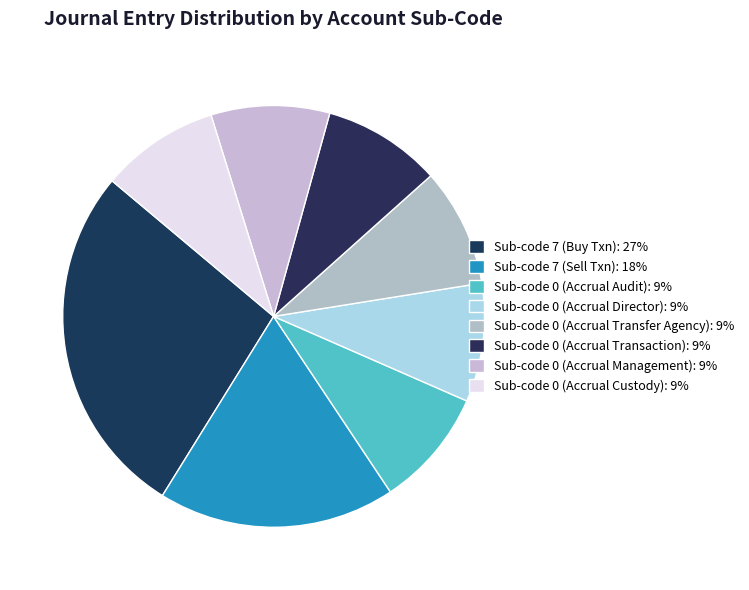

Is there a majority slice in this chart?

No